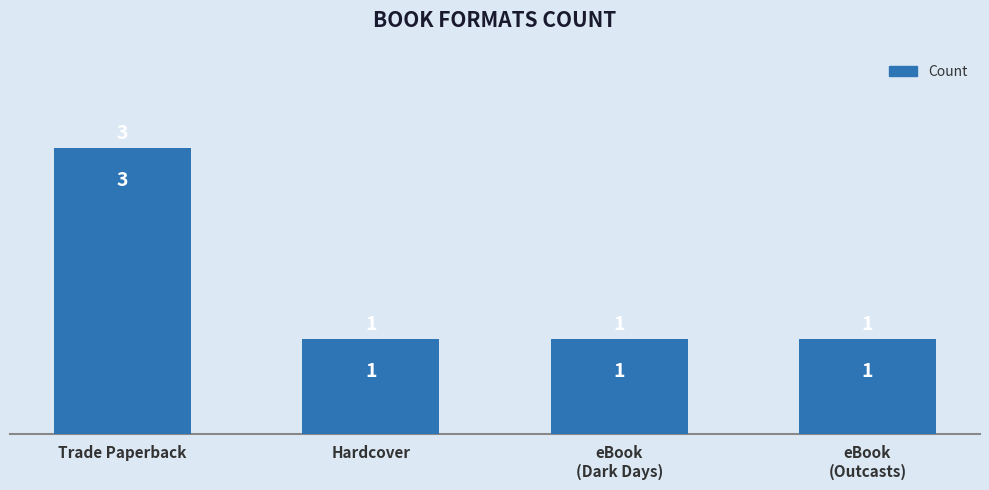

What is the value of the 4th bar from the left?

1